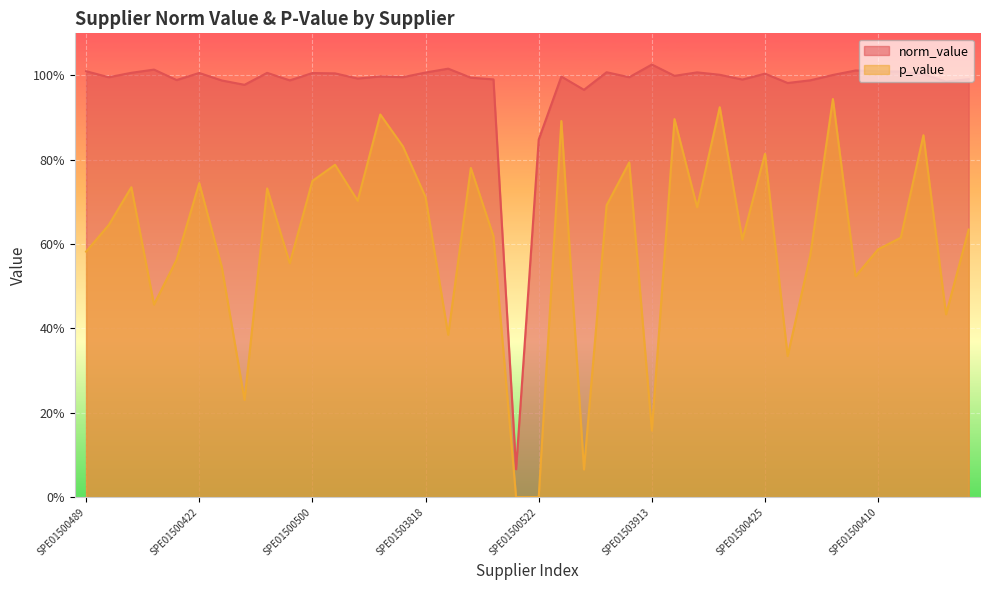

Read the norm_value value at SPE01500553.

1.0